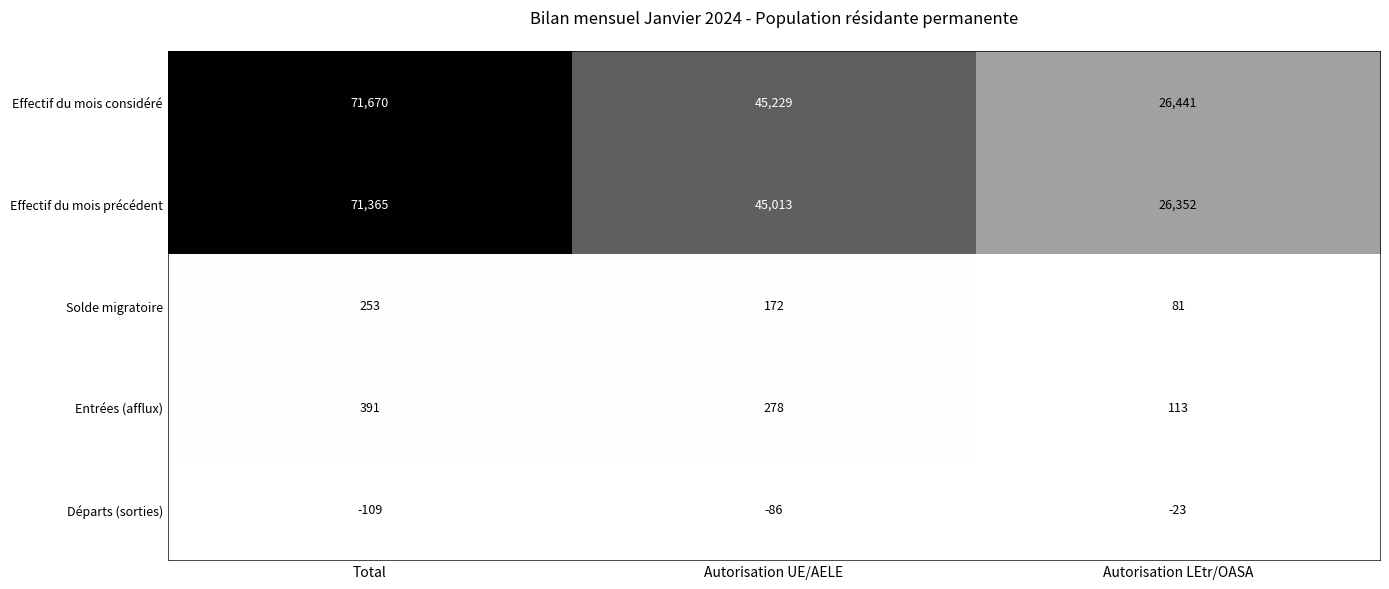

At how many categories does at least one series exceed 38922?

2